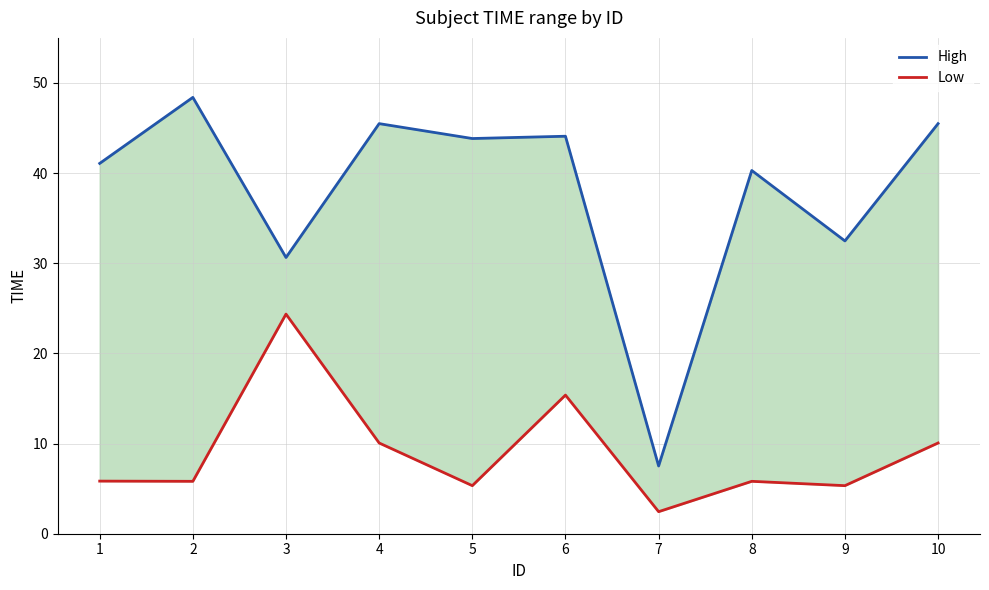

What is the difference between the highest and lowest values at 7?

5.1